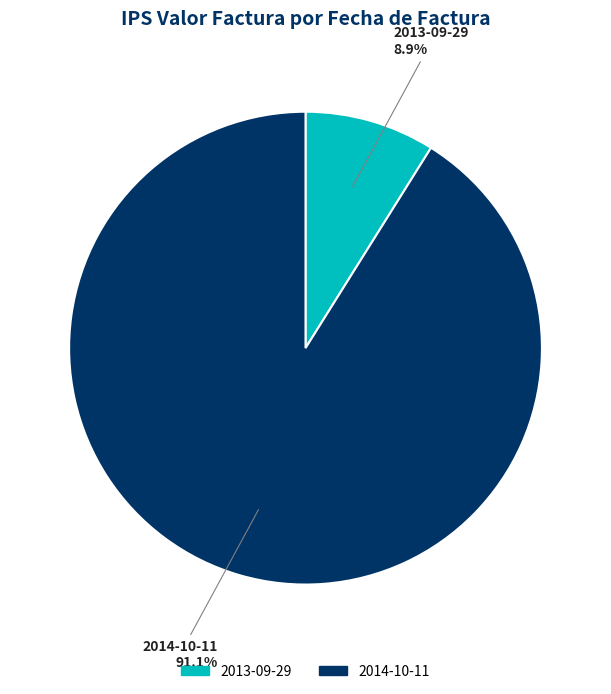

How many segments does this pie chart have?

2